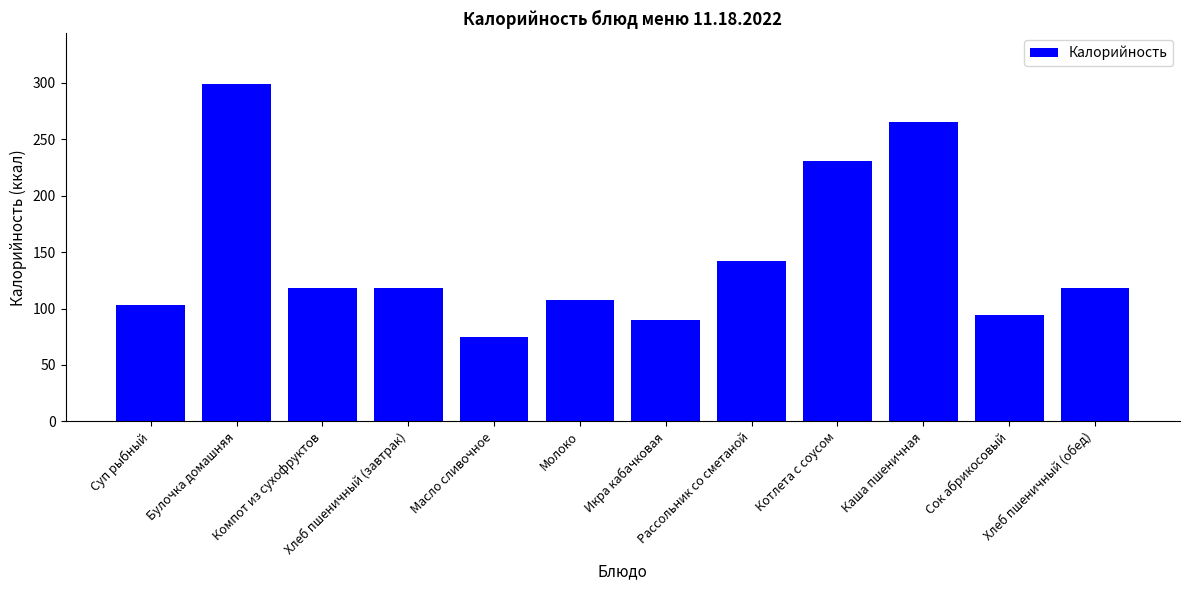

What is the value of the 3rd bar from the left?

118